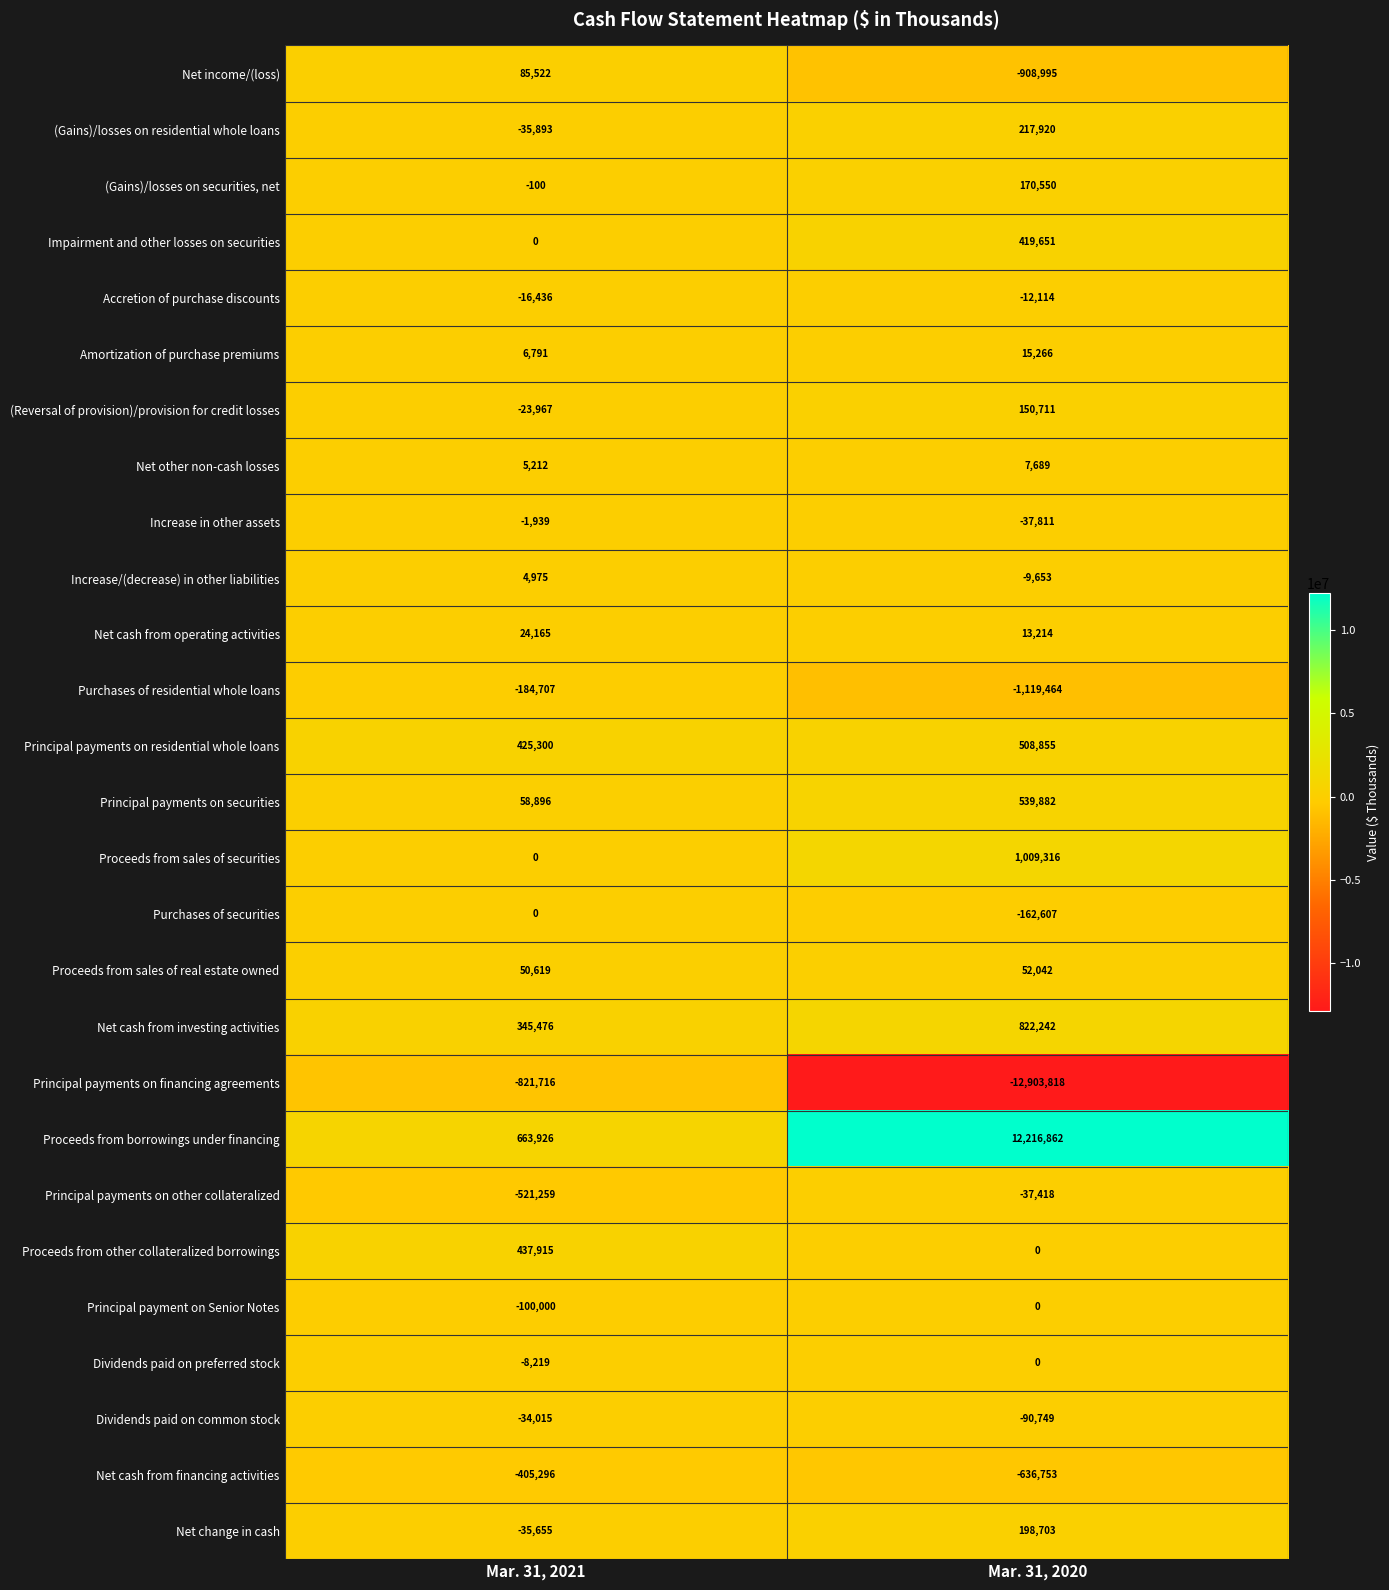

Which series changed the most between Mar. 31, 2021 and Mar. 31, 2020?

Principal payments on financing agreements